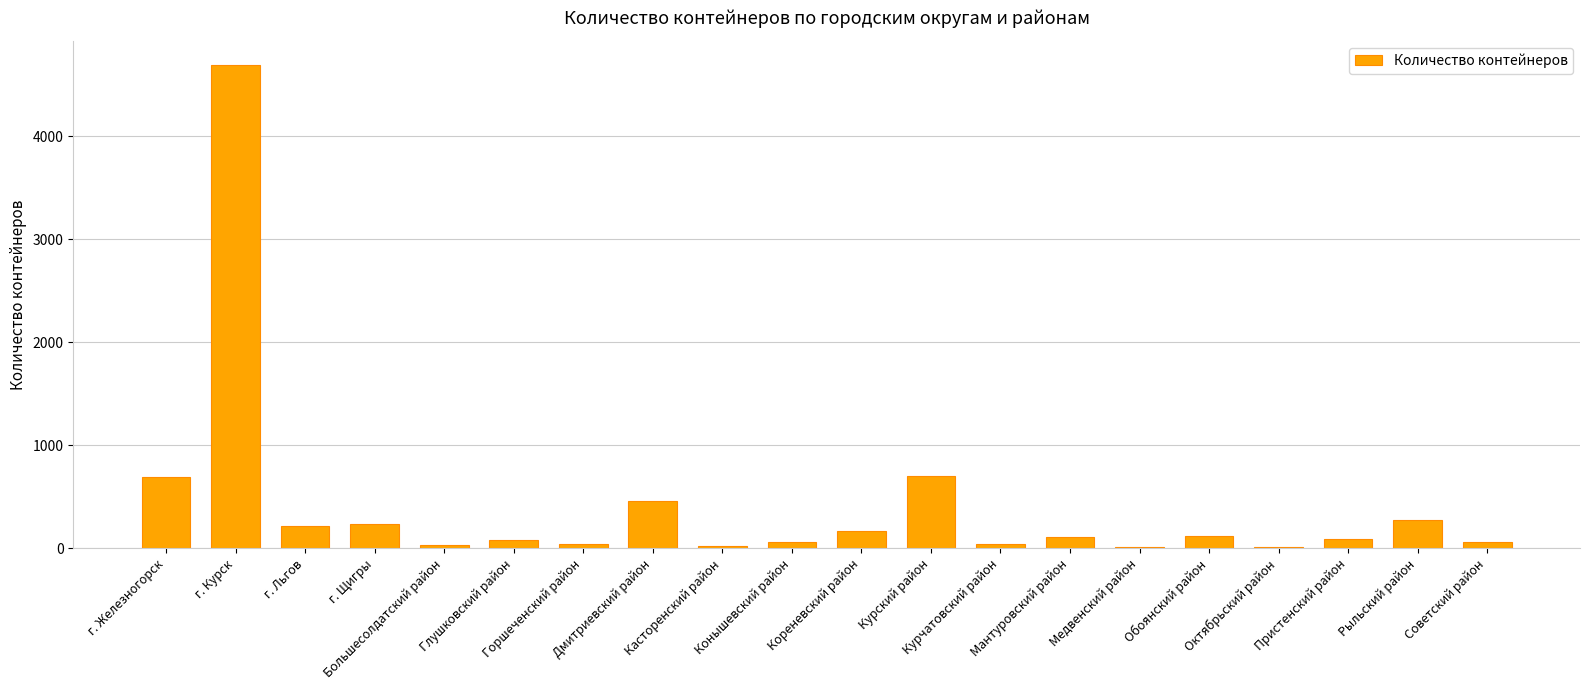

What is the label of the 7th bar from the right?

Мантуровский район